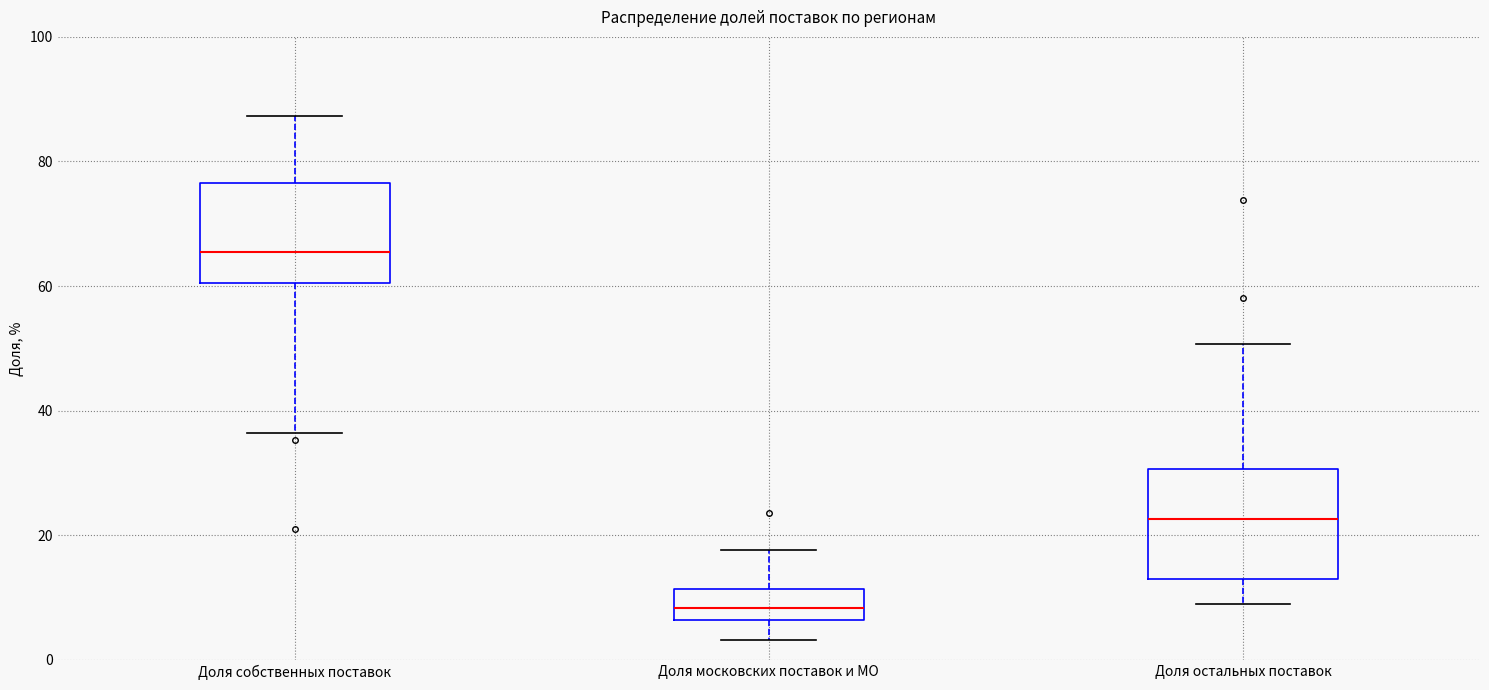

Reading left to right, read every box against the y-axis: the position of its median line, the range the box covers, and the ends of its whiskers. The values are not printed on the chart, so give them approximately, as read against the axis.

Доля собственных поставок: median 66, box 60 to 76, whiskers 36 to 88
Доля московских поставок и МО: median 8, box 6 to 12, whiskers 4 to 18
Доля остальных поставок: median 22, box 14 to 30, whiskers 8 to 50